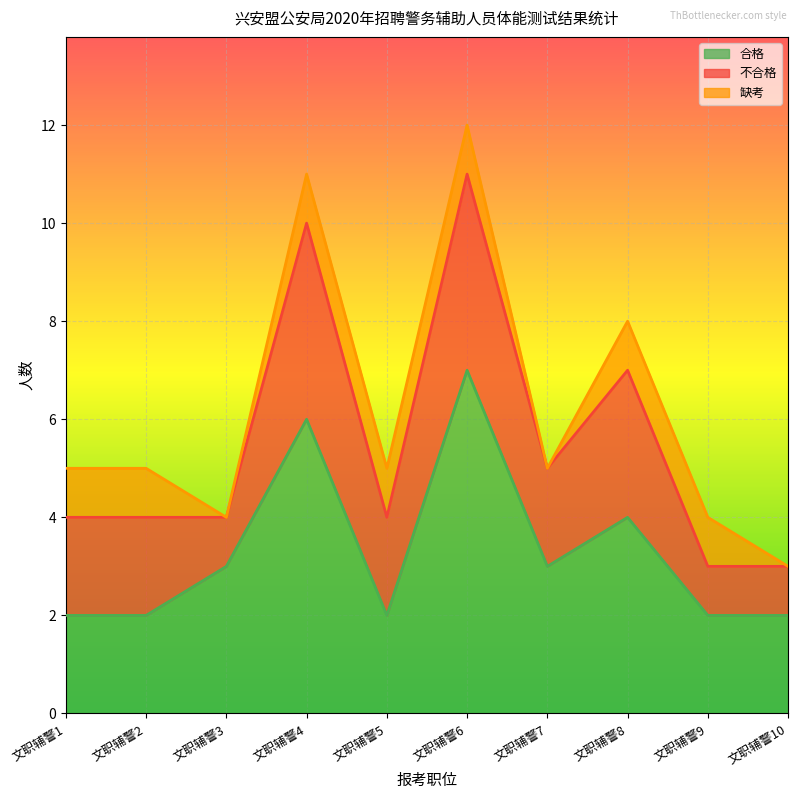

What is the average value of the 不合格 series?

2